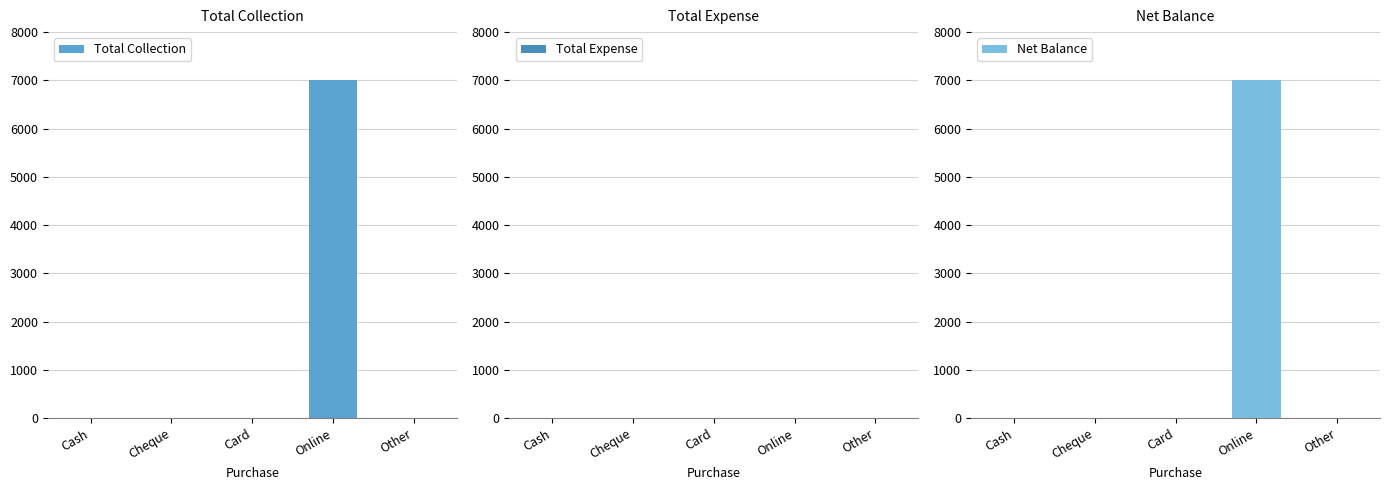

Between Card and Other, which series saw the biggest shift?

Total Collection